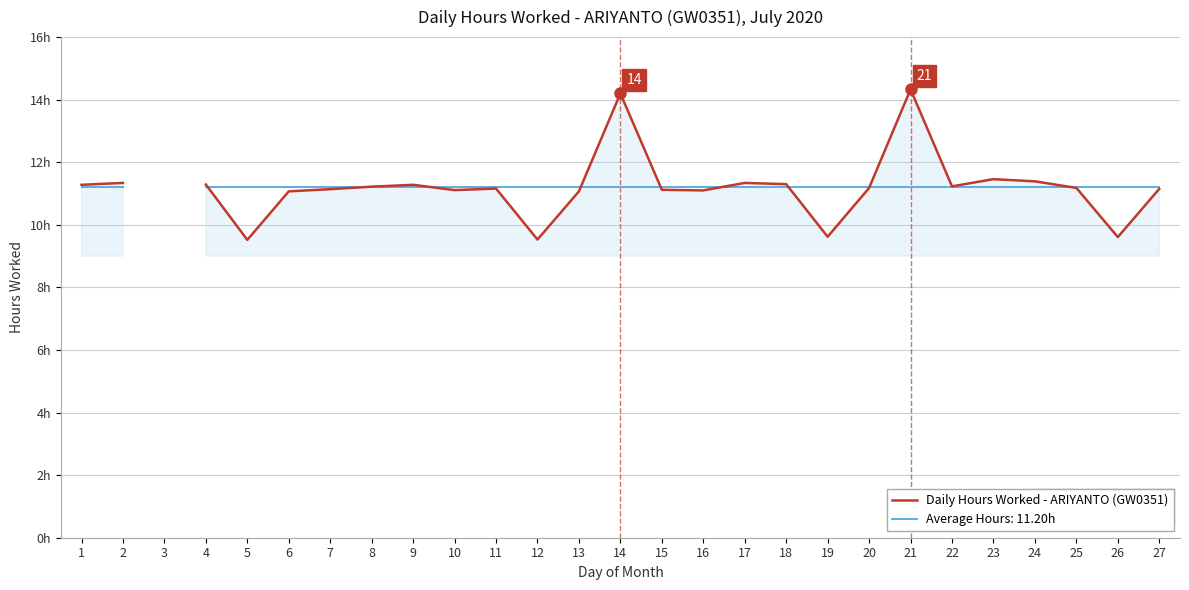

Where does the data first go above 11?

1